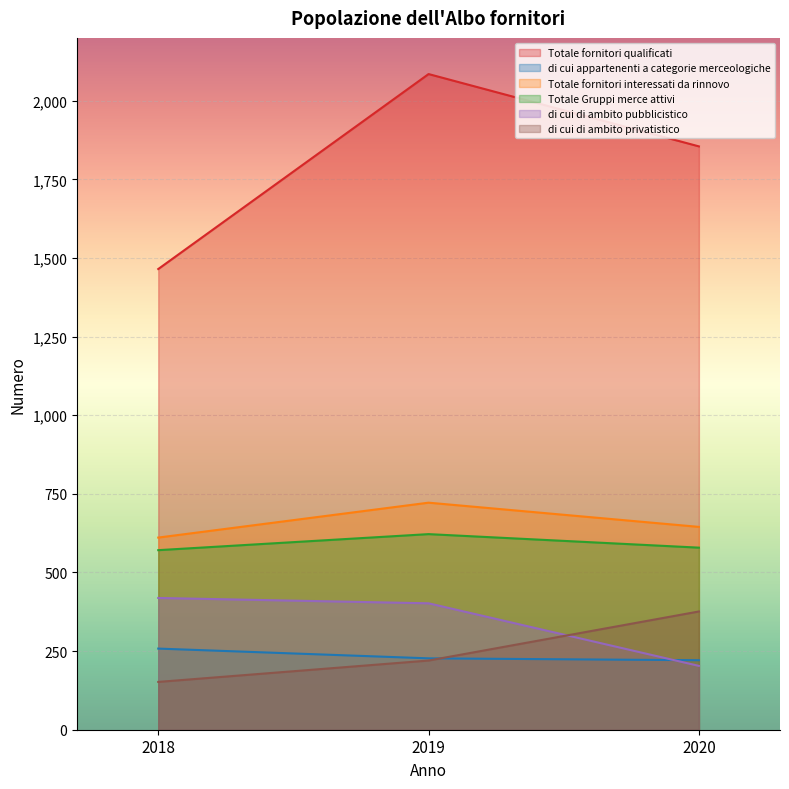

What is the difference between the di cui di ambito privatistico values at 2019 and 2020?

156